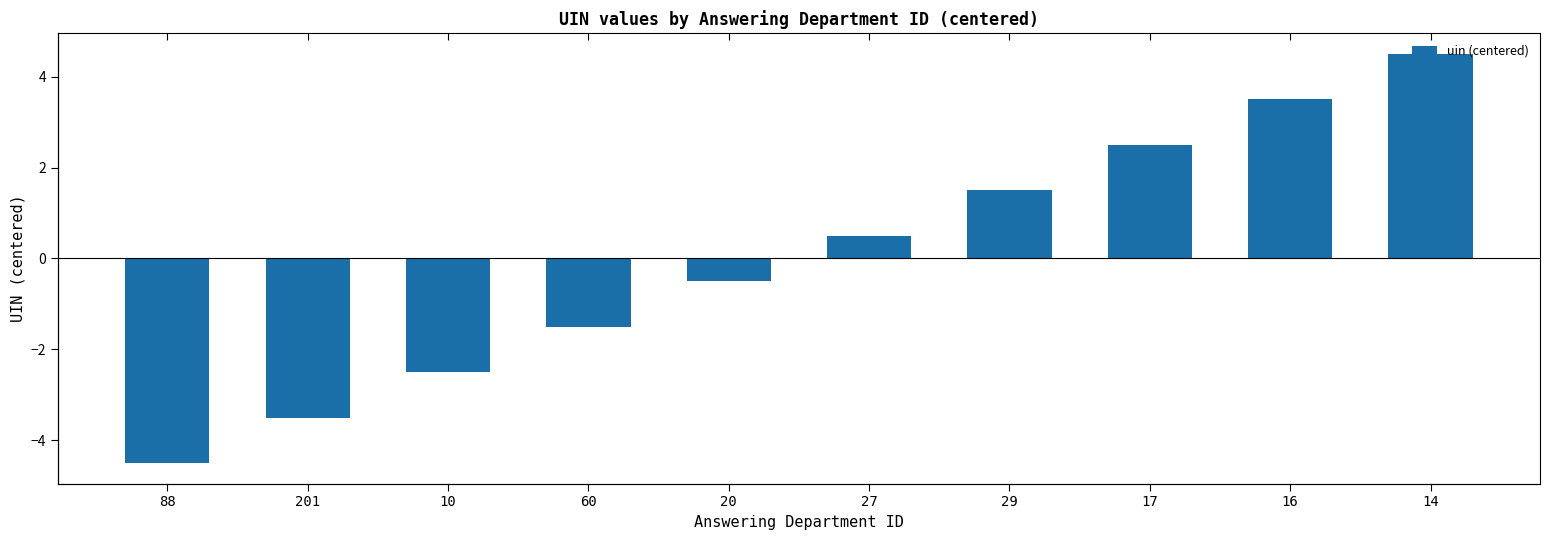

Reading left to right, list all the values displayed in this chart.

-4.5	-3.5	-2.5	-1.5	-0.5	0.5	1.5	2.5	3.5	4.5